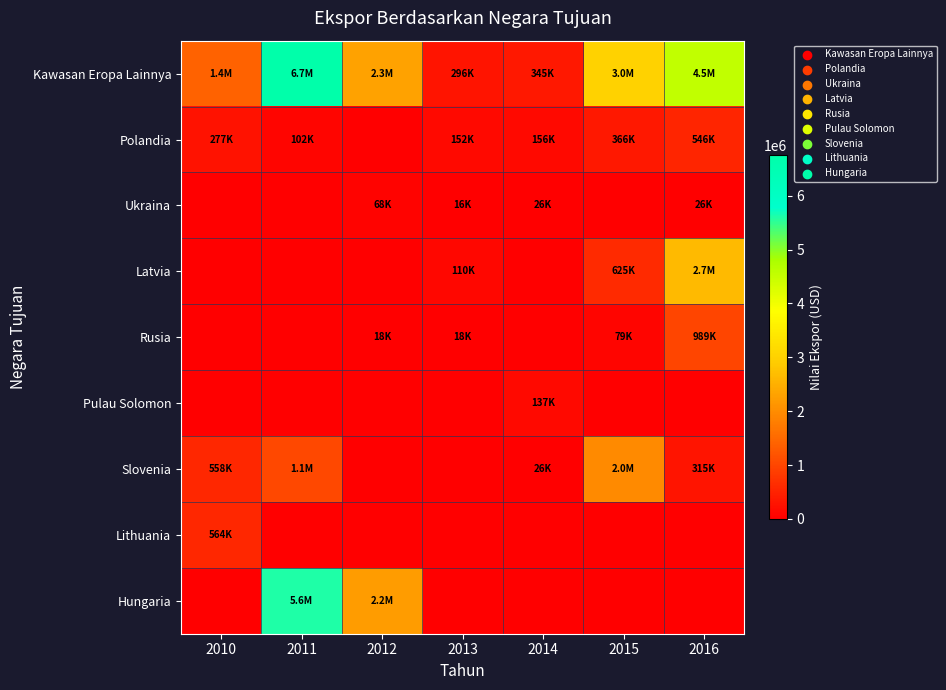

At which category does the chart reach its minimum across all series?

2012